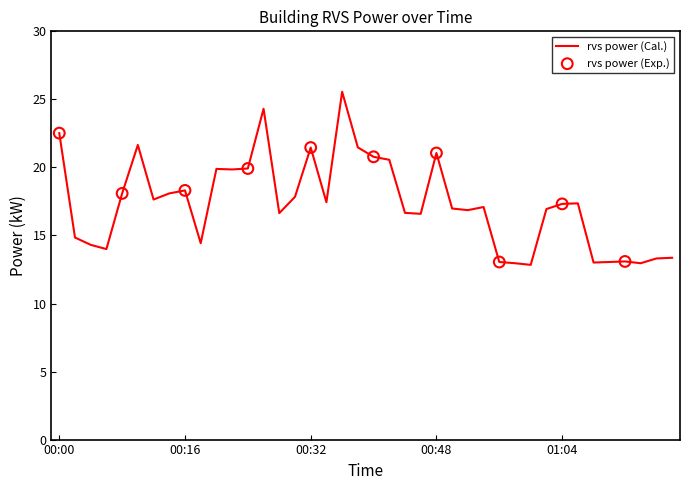

What is the difference between the maximum and minimum values?

12.7